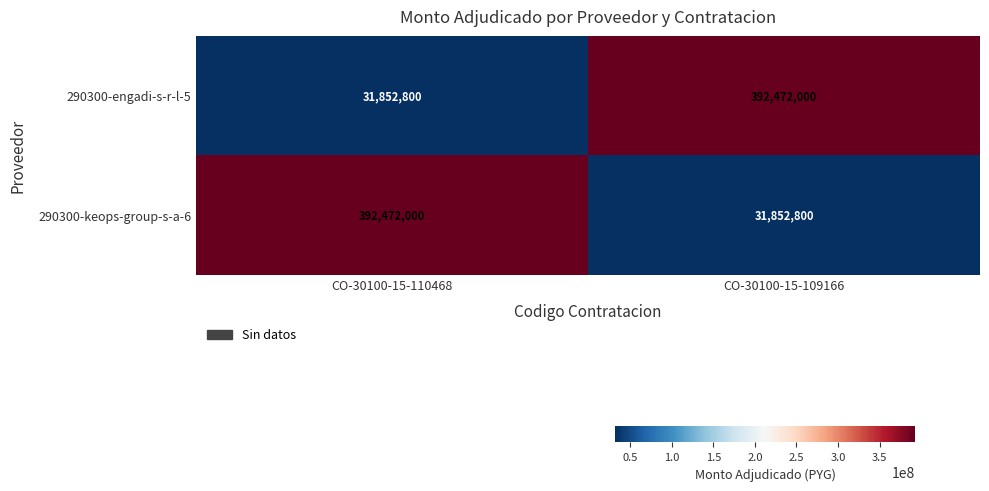

The 290300-engadi-s-r-l-5 series shows 48400317 at CO-30100-15-110468. True or false?

False